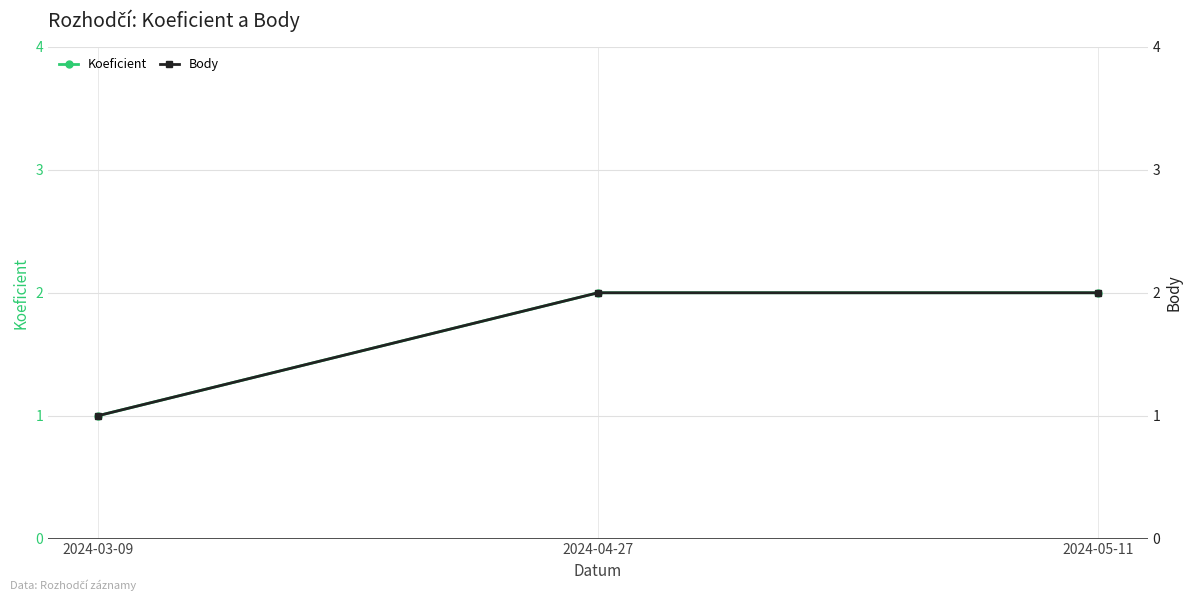

What are all the series names shown in the legend?

Koeficient, Body